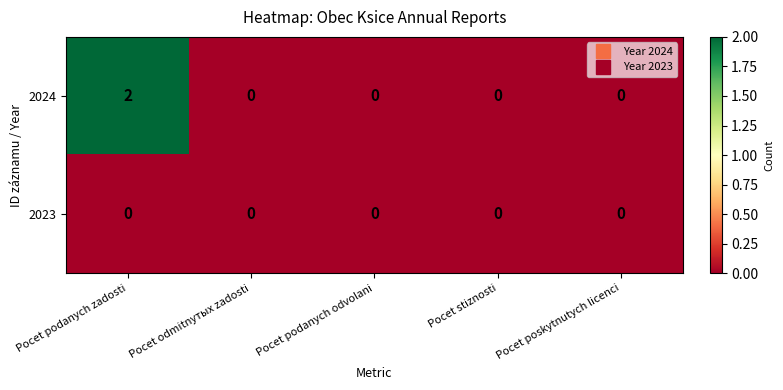

List the series in order of their peak value, highest first.

2024, 2023